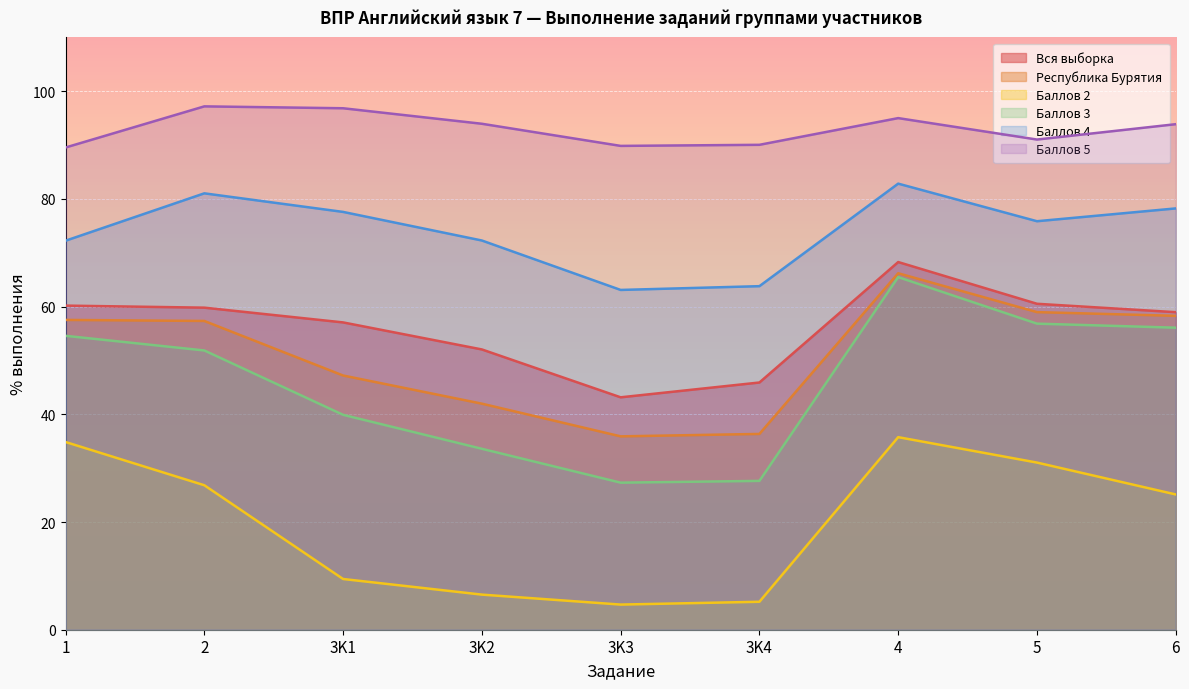

What is the label of the 8th point from the left?

5